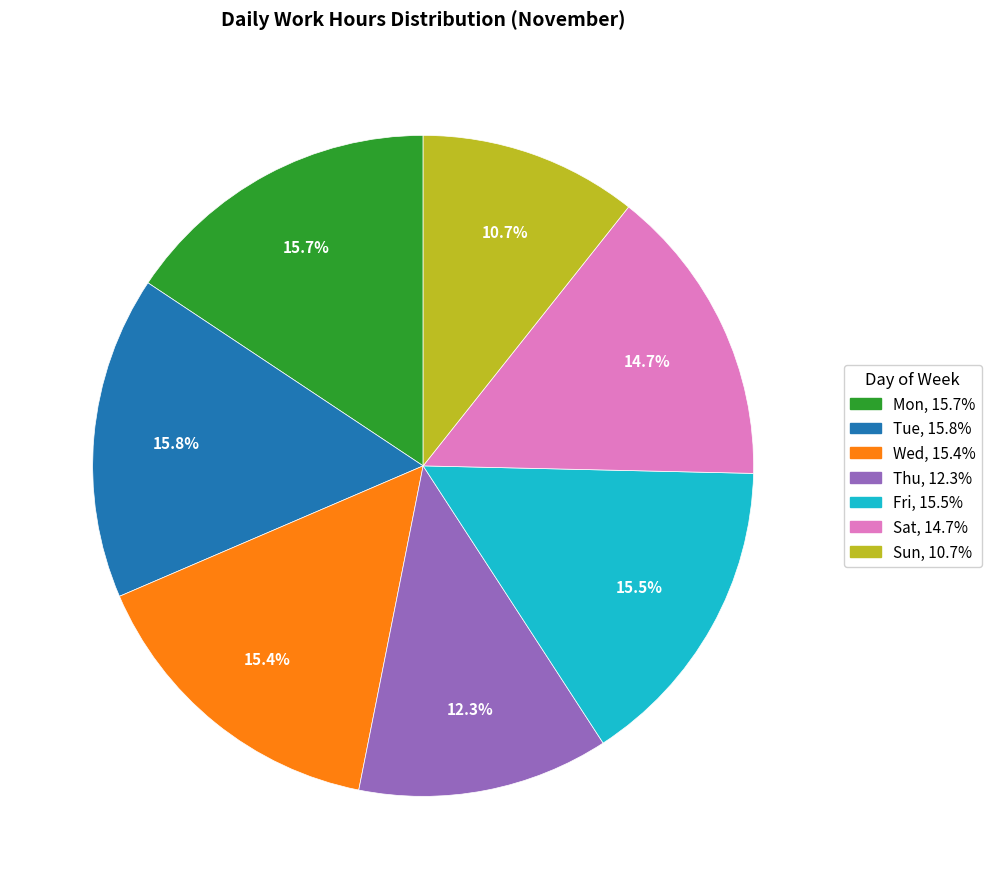

Is there a majority slice in this chart?

No